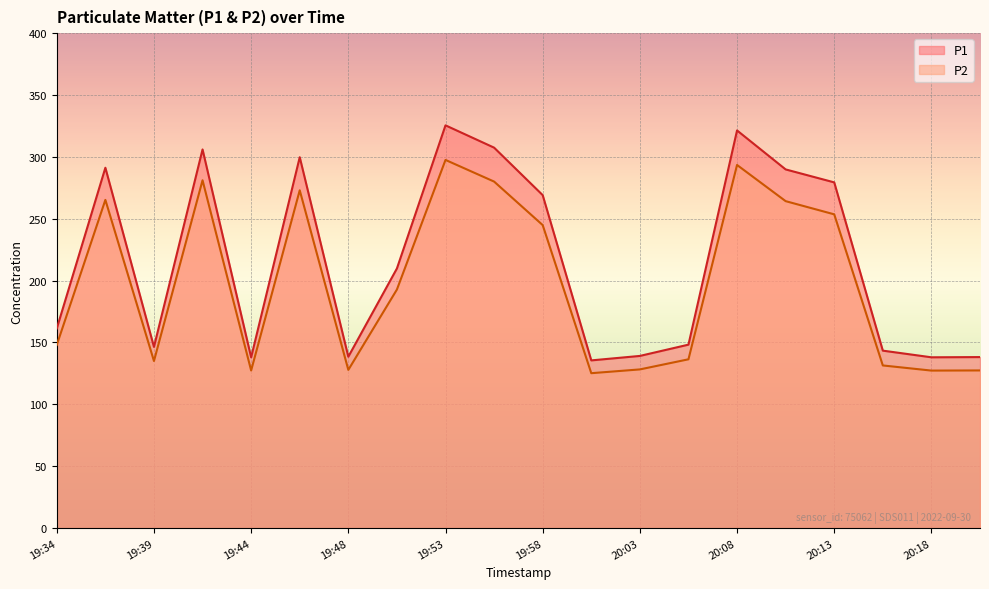

How many series are shown in this chart?

2